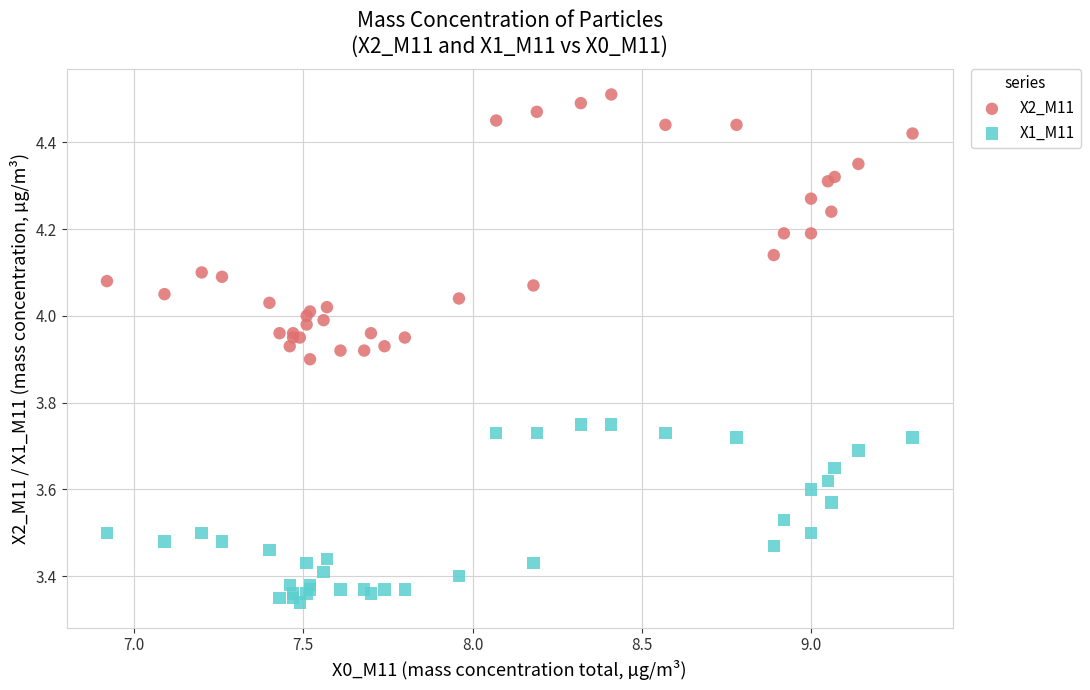

What are all the series names shown in the legend?

X2_M11, X1_M11